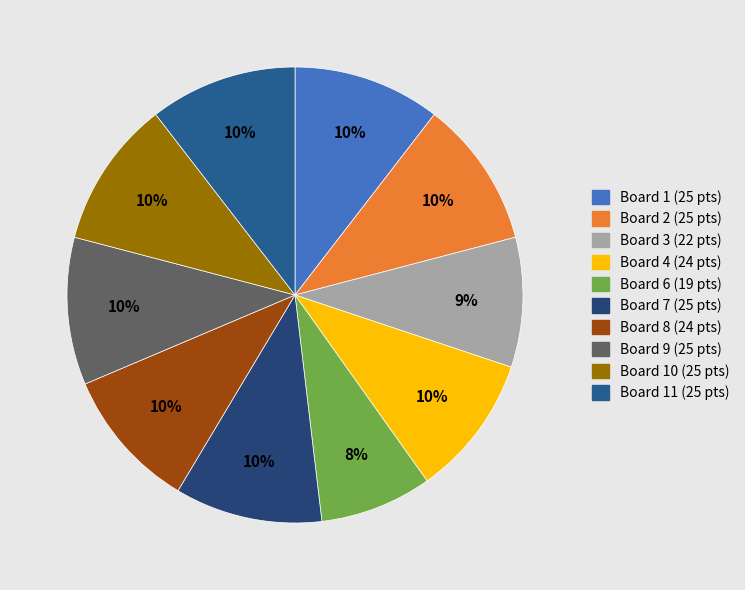

How many segments does this pie chart have?

10